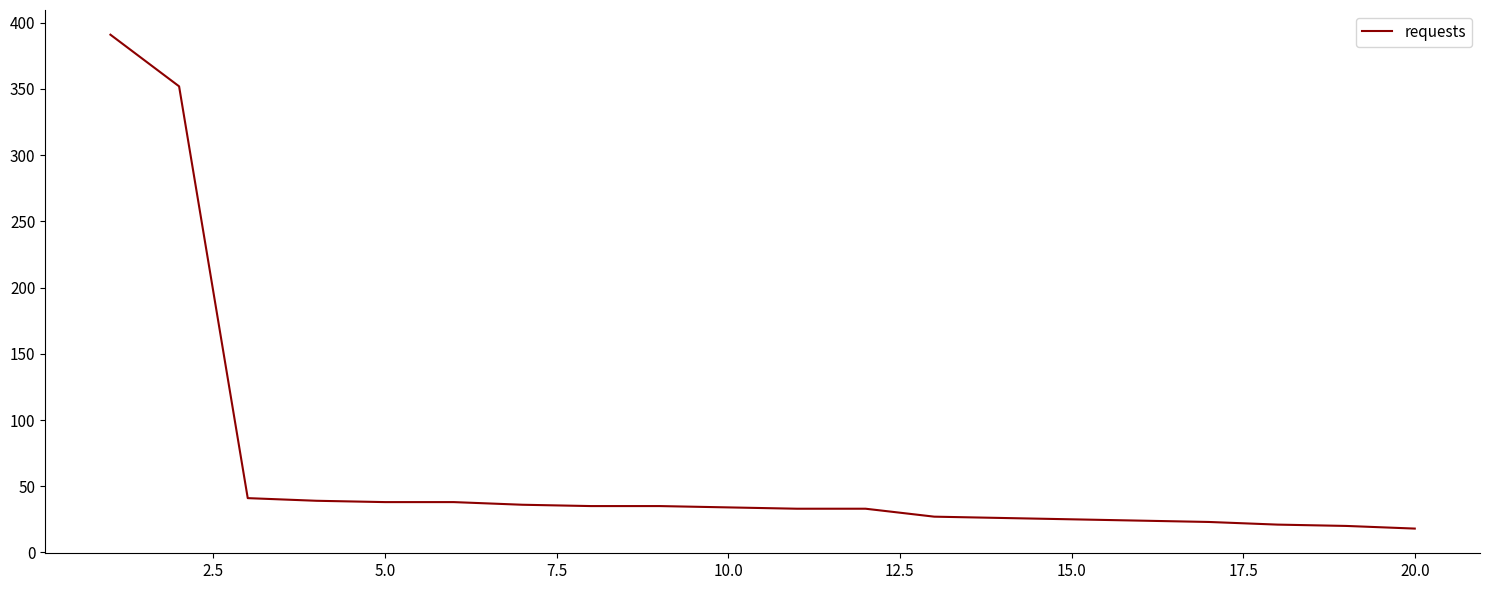

What is the greatest value displayed?

391